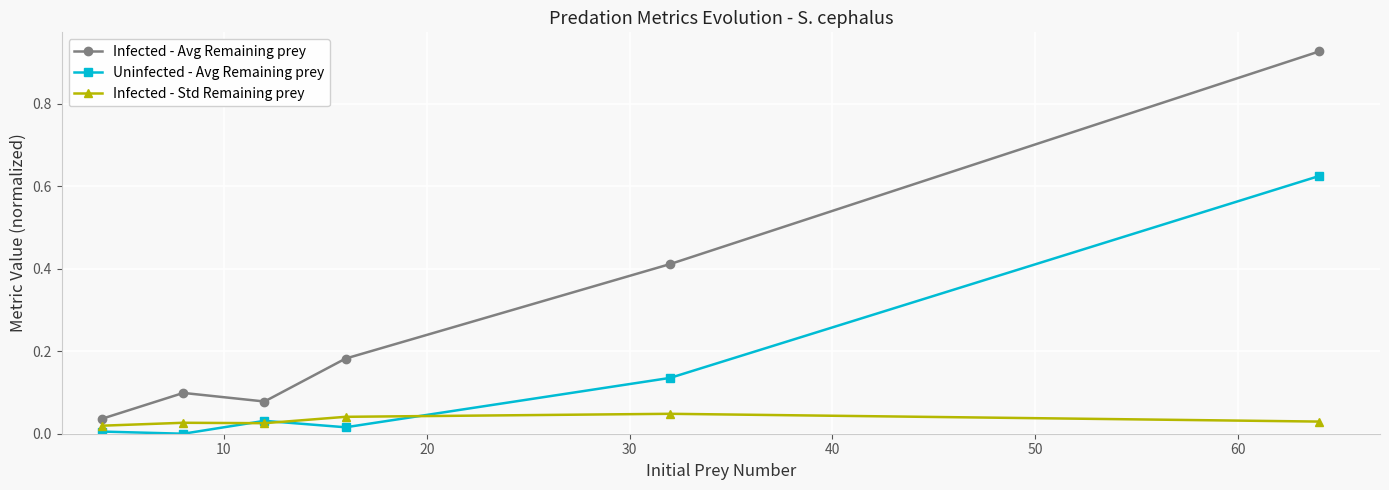

List the series in order of their peak value, highest first.

Infected - Avg Remaining prey, Uninfected - Avg Remaining prey, Infected - Std Remaining prey